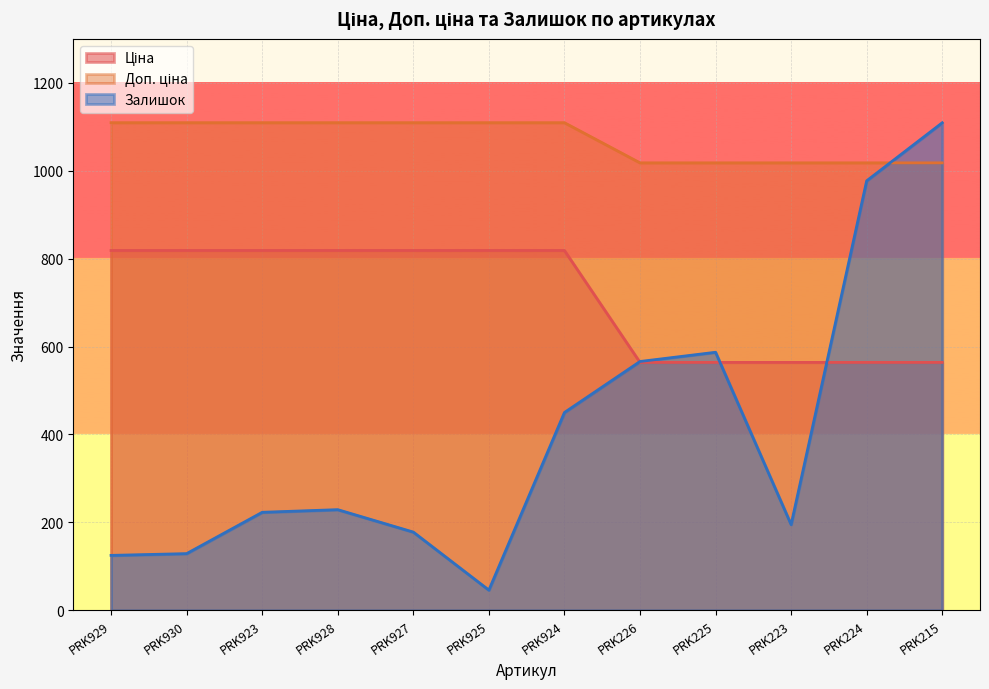

At which category is the sum across all series the highest?

PRK215